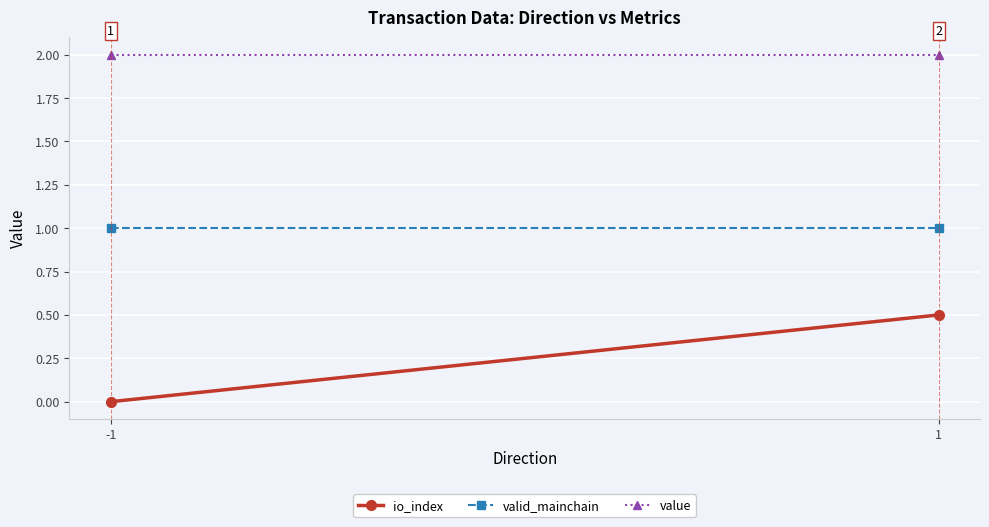

Which category has the highest value in the value series?

-1